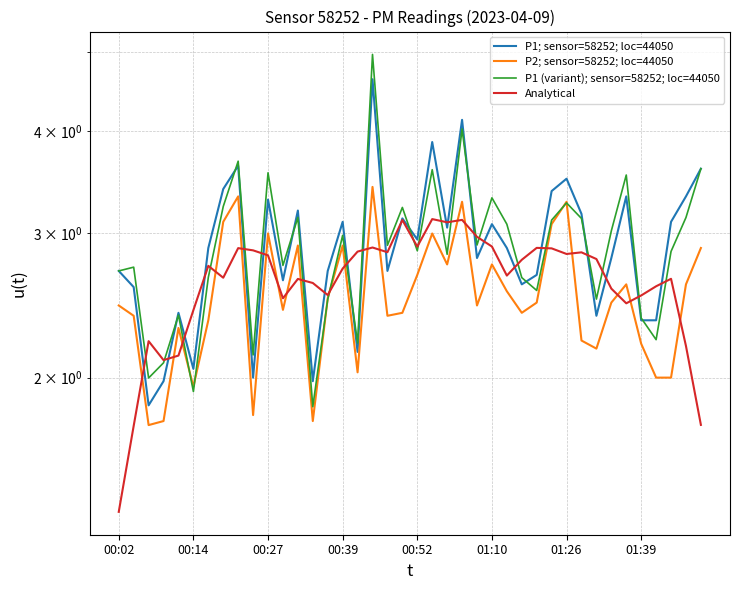

Which series changed the most between 28 and 35?

Analytical